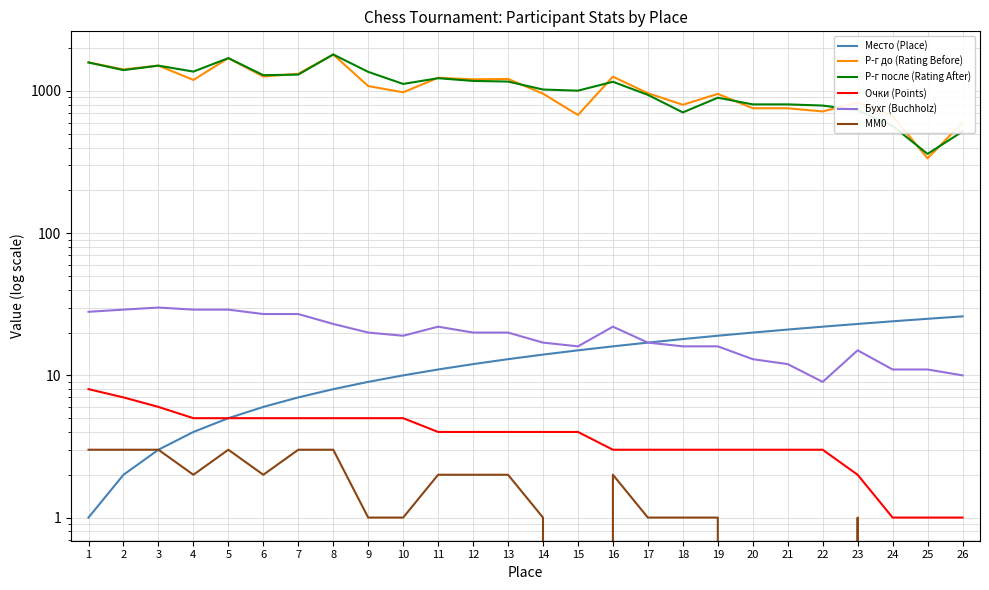

What is the difference between the maximum and second lowest values in the Бухг (Buchholz) series?

20